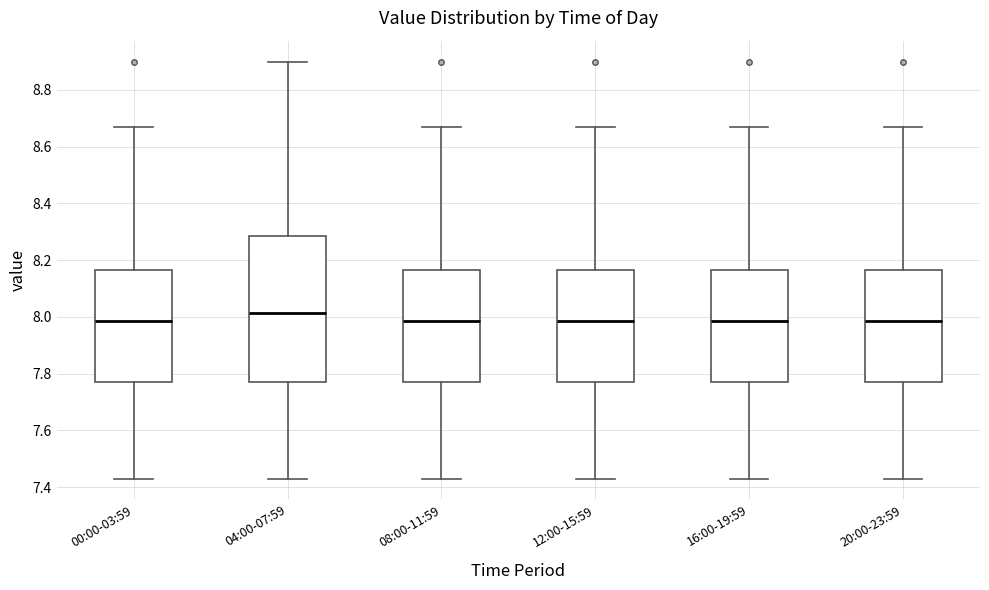

Reading left to right, read every box against the y-axis: the position of its median line, the range the box covers, and the ends of its whiskers. The values are not printed on the chart, so give them approximately, as read against the axis.

00:00-03:59: median 7.98, box 7.78 to 8.16, whiskers 7.44 to 8.68
04:00-07:59: median 8.02, box 7.78 to 8.28, whiskers 7.44 to 8.90
08:00-11:59: median 7.98, box 7.78 to 8.16, whiskers 7.44 to 8.68
12:00-15:59: median 7.98, box 7.78 to 8.16, whiskers 7.44 to 8.68
16:00-19:59: median 7.98, box 7.78 to 8.16, whiskers 7.44 to 8.68
20:00-23:59: median 7.98, box 7.78 to 8.16, whiskers 7.44 to 8.68